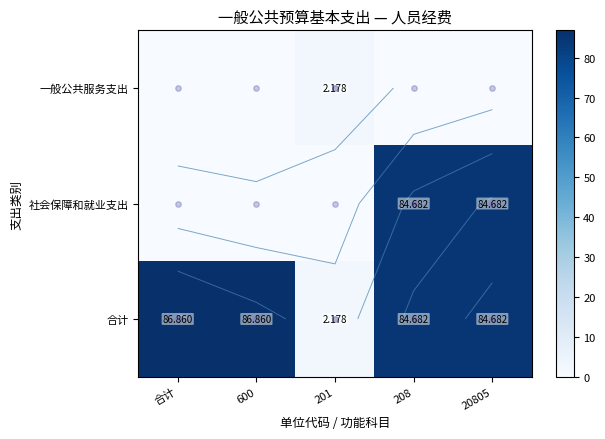

How many series are shown in this chart?

3